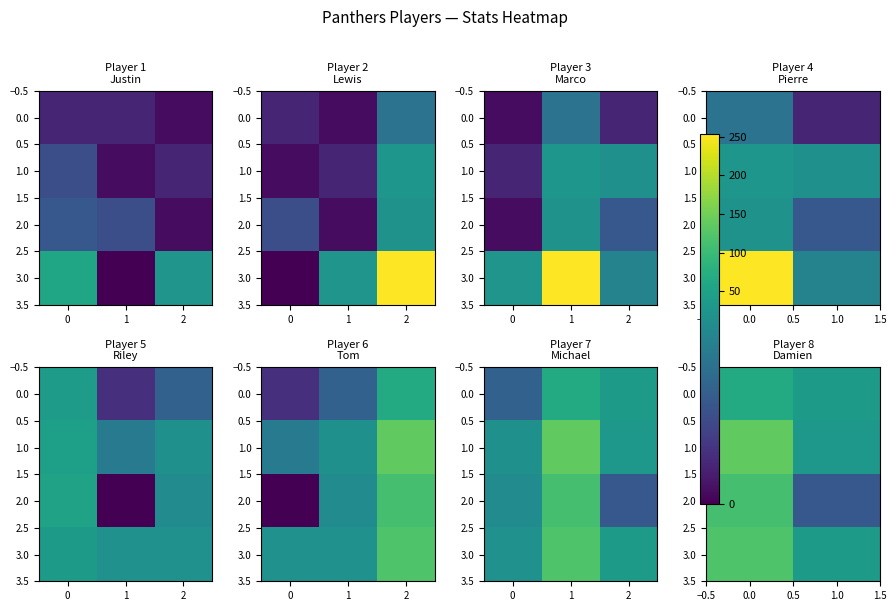

What is the approximate value of 3.0 at 1.0, to the nearest 5?

35